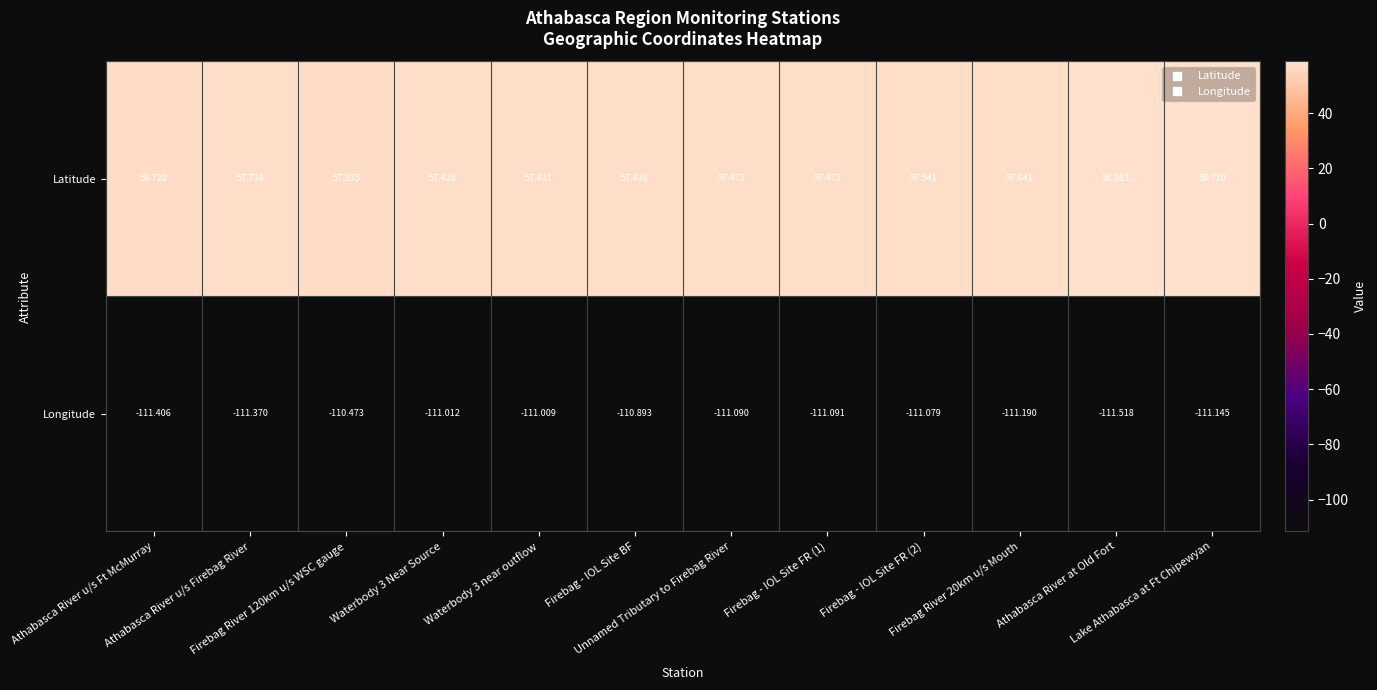

List the series in order of their overall mean, highest first.

Latitude, Longitude